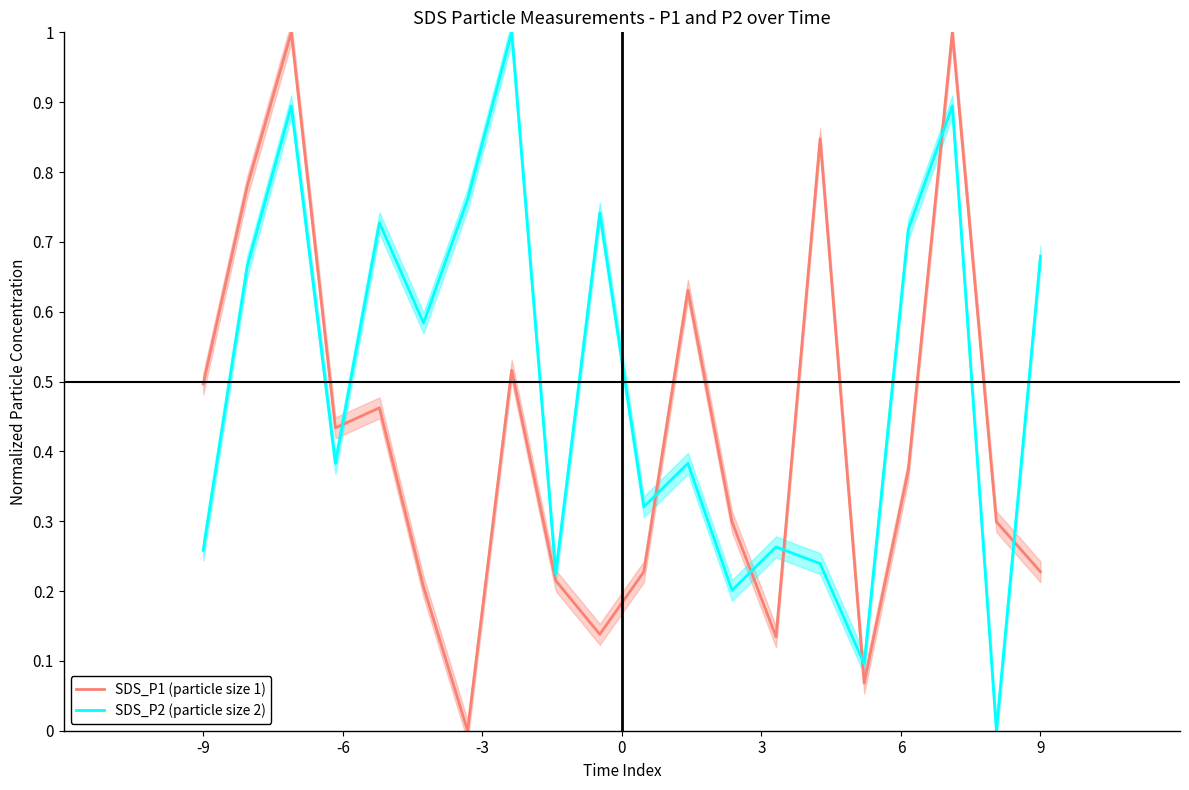

List the series in order of their peak value, highest first.

SDS_P1 (particle size 1), SDS_P2 (particle size 2)